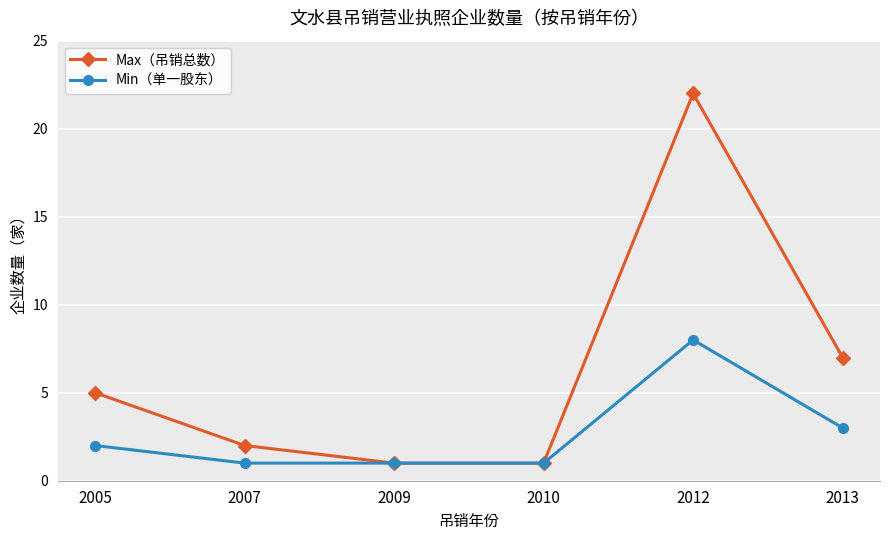

Which series changed the most between 2007 and 2009?

Max（吊销总数）